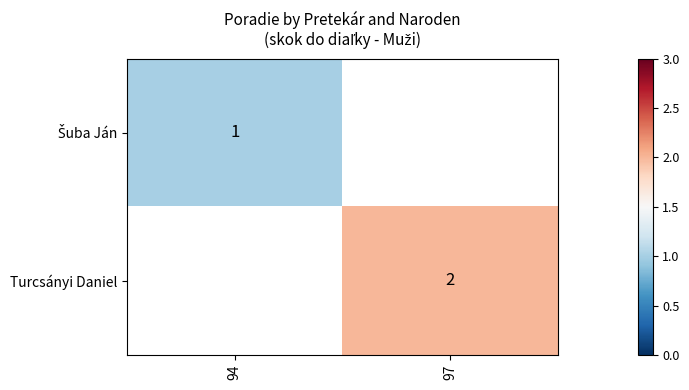

True or false: Turcsányi Daniel has a value of 3.1 at 97.

False